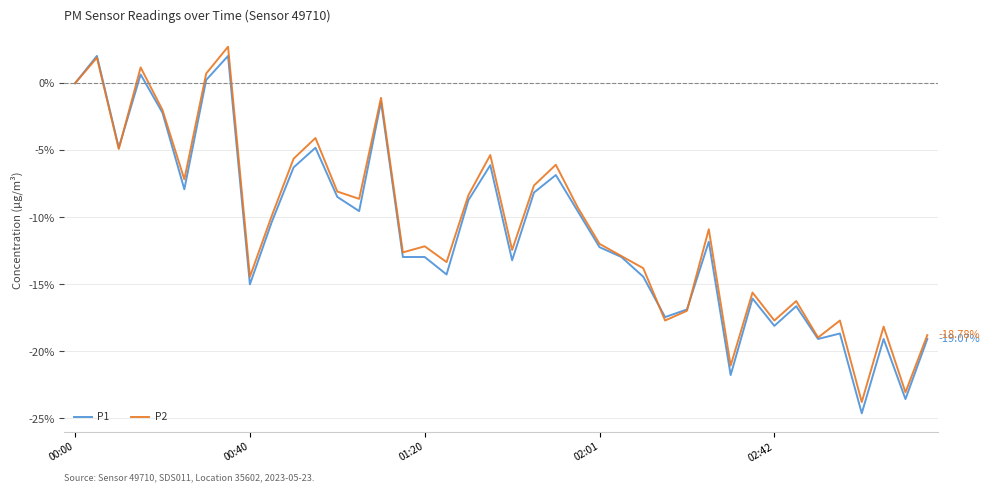

Reading right to left, list all the values displayed in this chart.

P1: -19.1	-23.6	-19.1	-24.6	-18.7	-19.1	-16.6	-18.1	-16.1	-21.8	-11.8	-16.9	-17.4	-14.4	-13.0	-12.2	-9.5	-6.8	-8.1	-13.2	-6.1	-8.7	-14.3	-13.0	-13.0	-1.4	-9.5	-8.5	-4.8	-6.3	-10.4	-15.0	2.0	0.2	-7.9	-2.2	0.7	-4.8	2.0	0.0
P2: -18.8	-23.0	-18.1	-23.8	-17.7	-19.0	-16.2	-17.7	-15.6	-21.1	-10.9	-17.0	-17.7	-13.8	-12.9	-12.0	-9.3	-6.1	-7.6	-12.4	-5.4	-8.3	-13.3	-12.2	-12.6	-1.1	-8.6	-8.1	-4.1	-5.6	-9.9	-14.4	2.7	0.7	-7.2	-2.0	1.2	-4.9	1.9	0.0